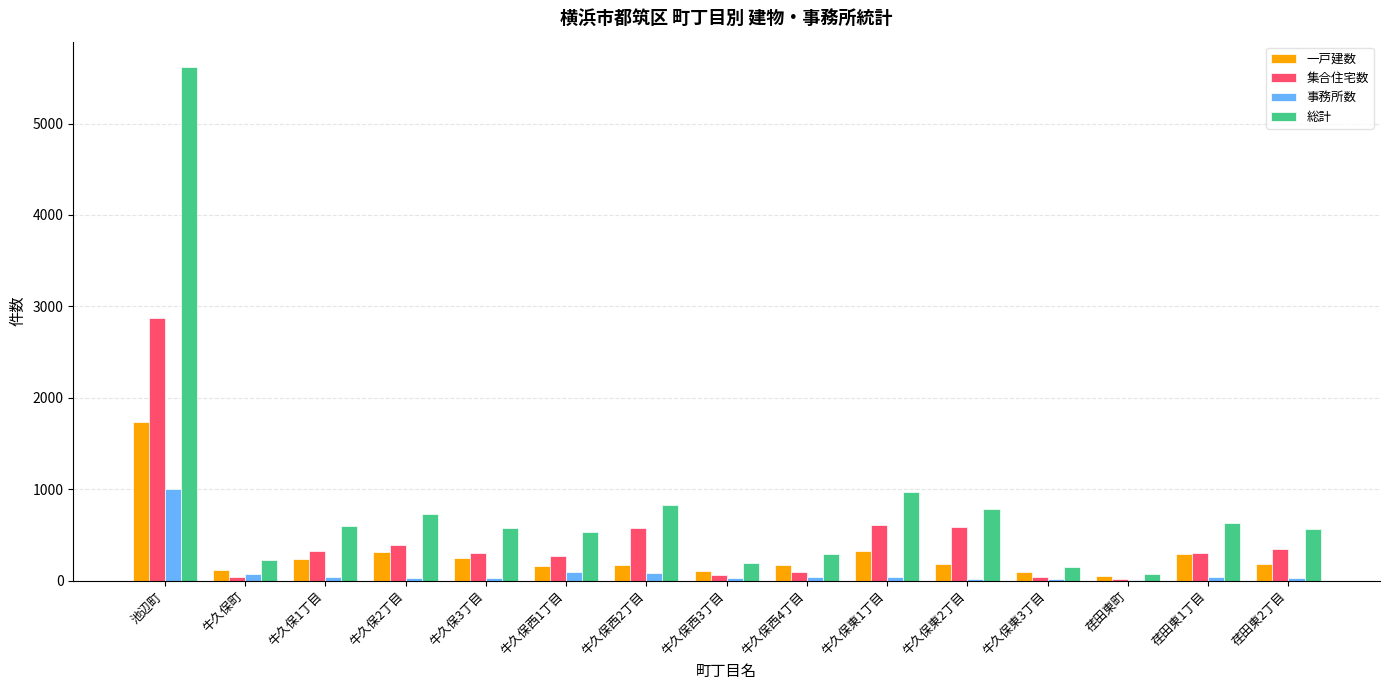

Which label corresponds to the largest value in the chart?

池辺町